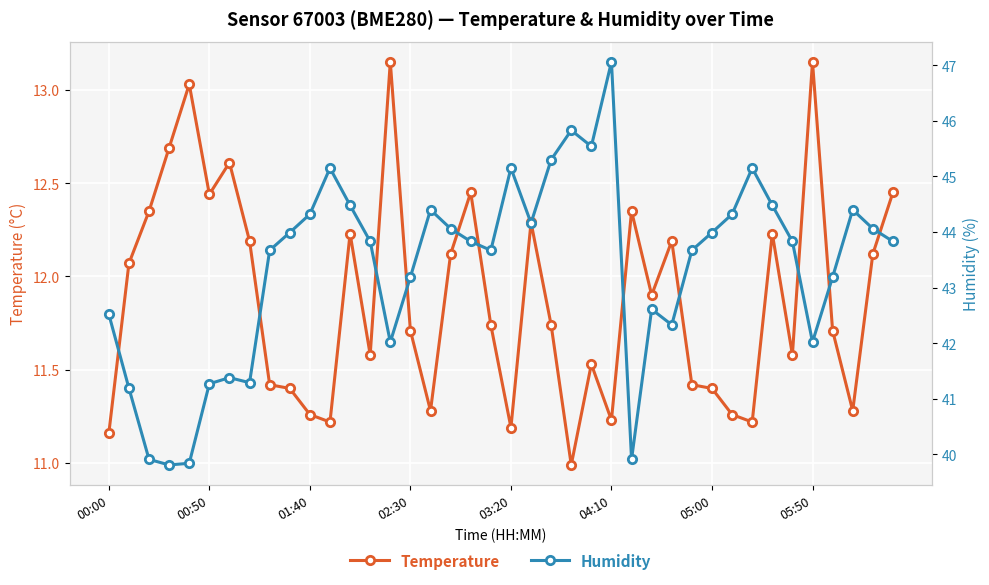

True or false: Humidity and Temperature intersect in this chart.

False